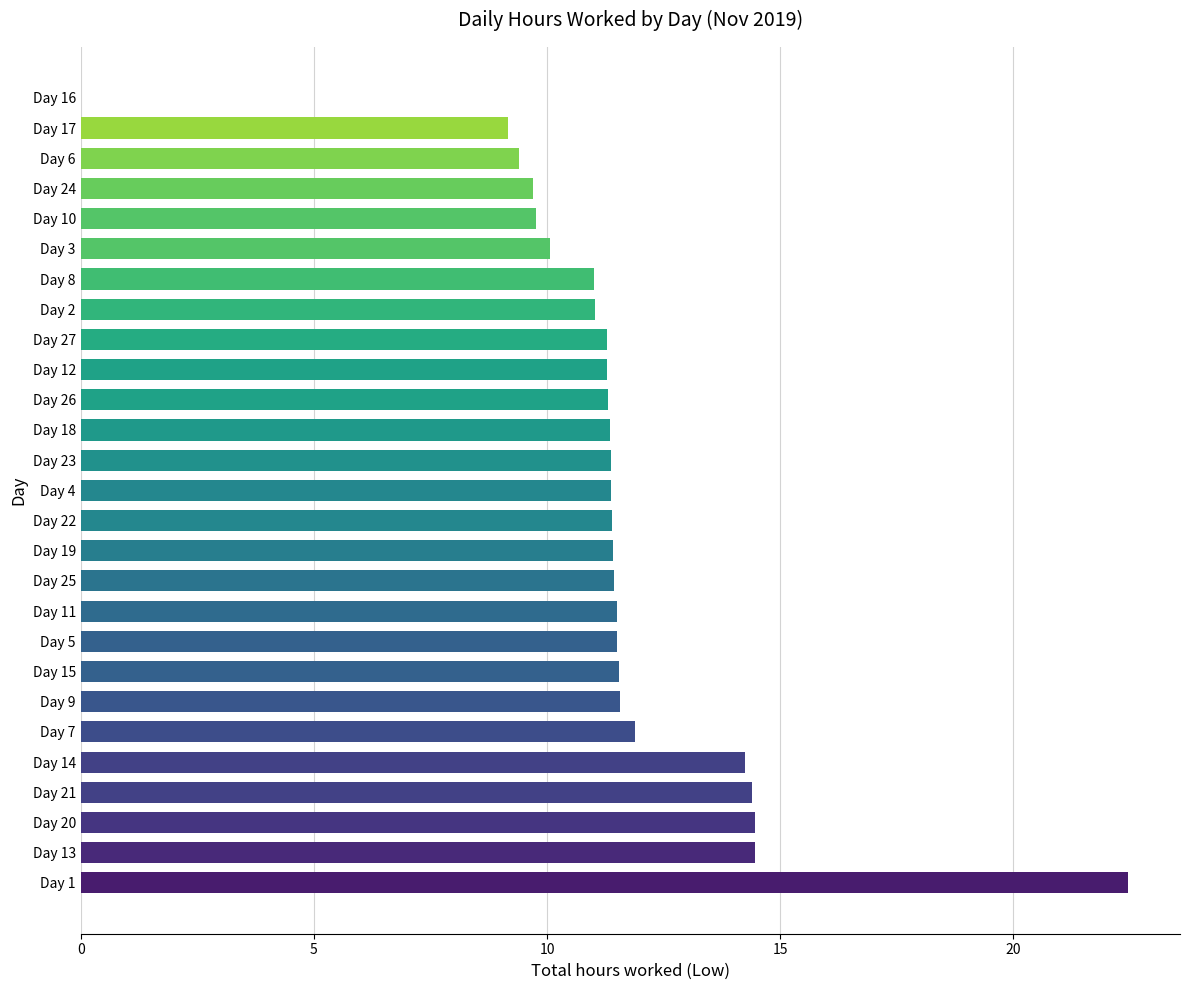

True or false: the data shows 9.2 at Day 17.

True